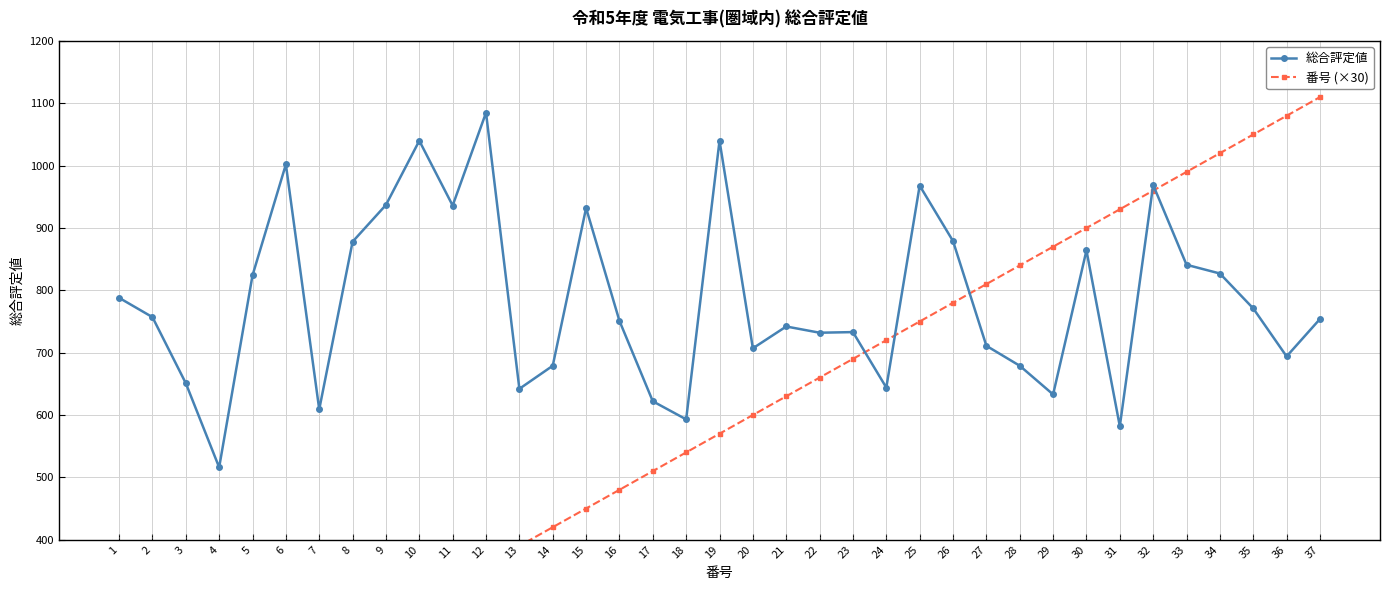

Where do 総合評定値 and 番号 (×30) first cross each other?

23 and 24